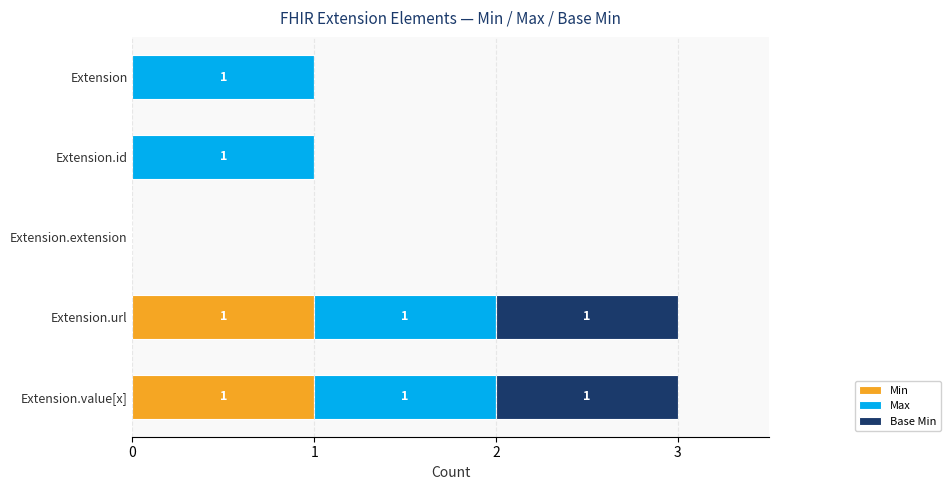

How many categories are shown in the chart?

5